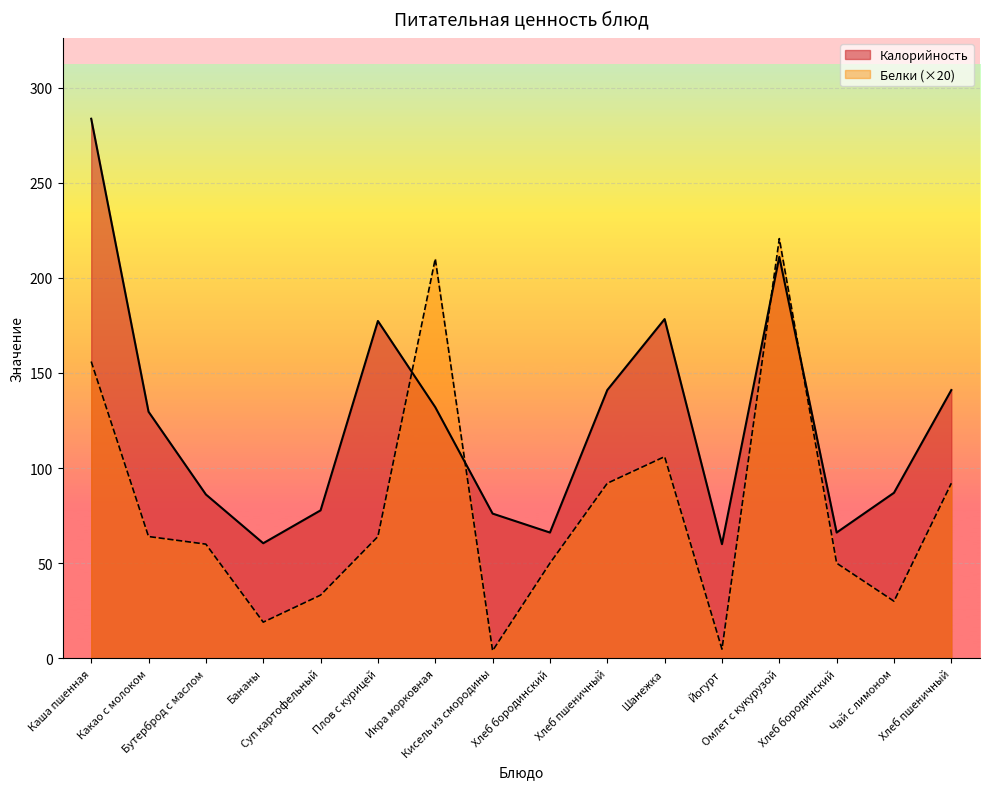

What is the value of the Калорийность point at the 4th from the left?

60.5